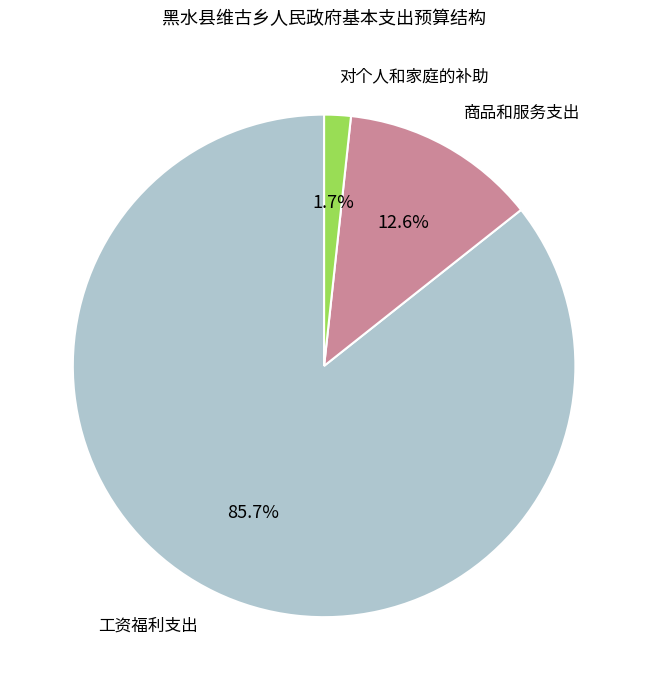

Is there any slice that represents more than half of the pie?

Yes